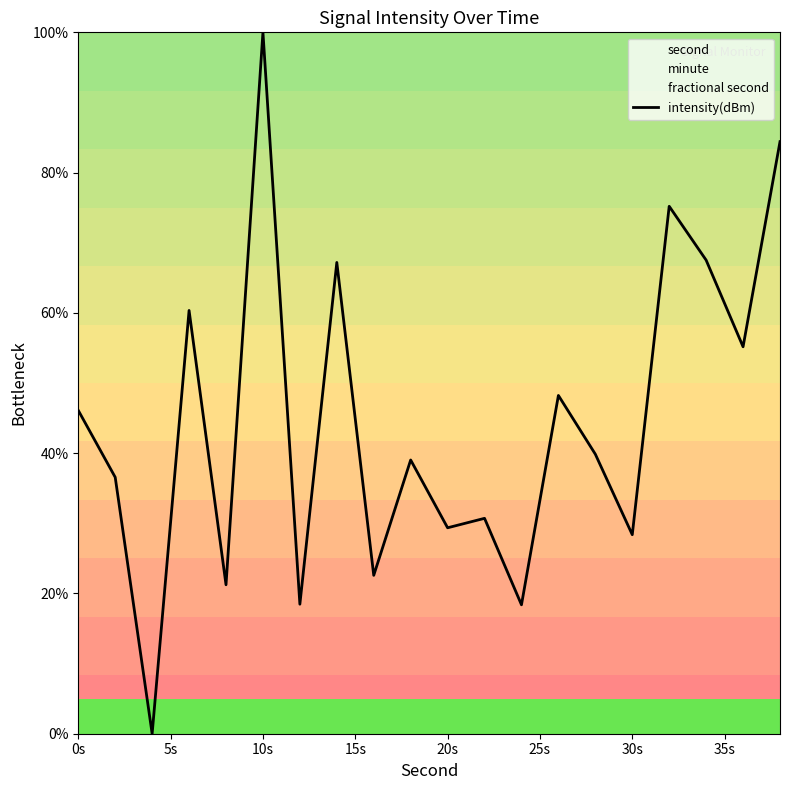

Reading left to right, what are all the values shown in this chart?

46.1	36.6	0.0	60.3	21.2	100.0	18.5	67.2	22.6	39.0	29.4	30.7	18.4	48.2	39.9	28.4	75.2	67.5	55.2	84.4